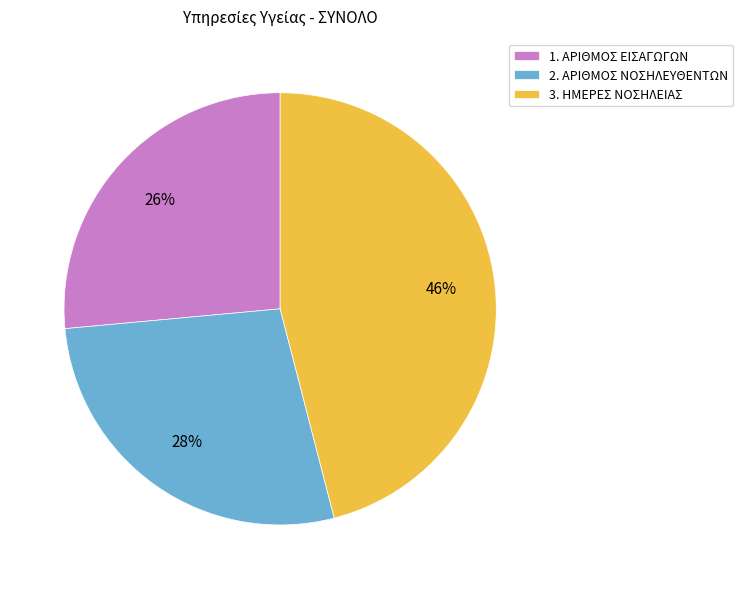

What is the ratio of the value at 1. ΑΡΙΘΜΟΣ ΕΙΣΑΓΩΓΩΝ to the value at 3. ΗΜΕΡΕΣ ΝΟΣΗΛΕΙΑΣ?

0.6